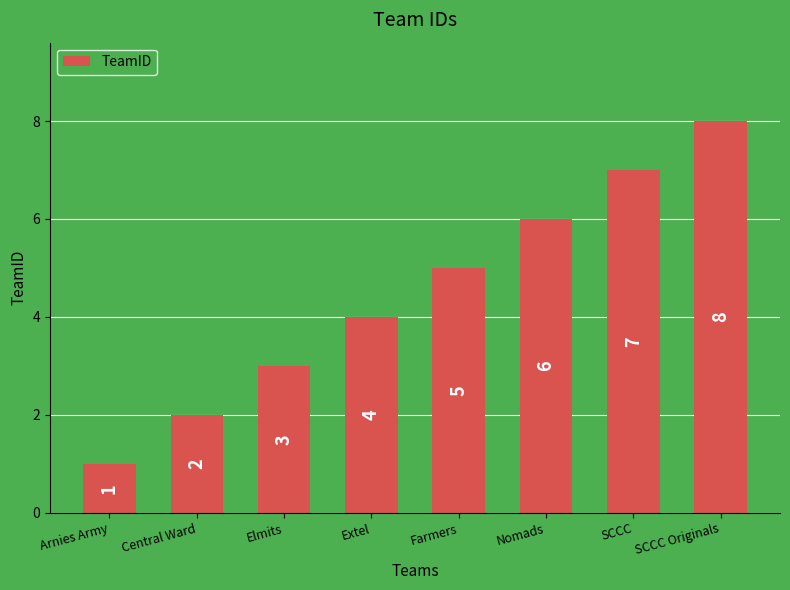

Rank the categories by value from highest to lowest.

SCCC Originals, SCCC, Nomads, Farmers, Extel, Elmits, Central Ward, Arnies Army